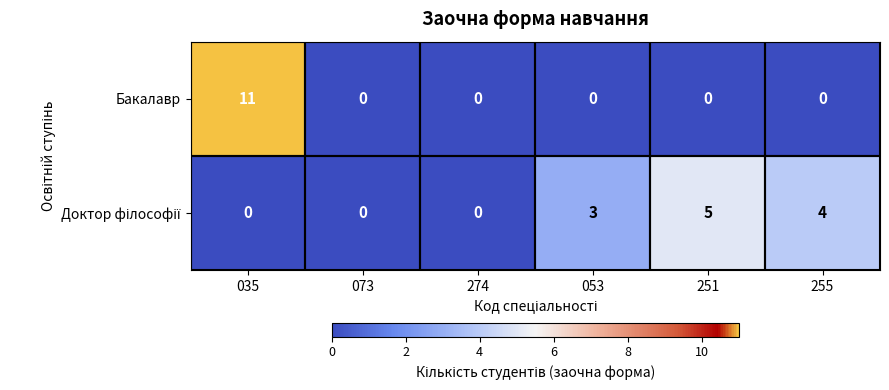

At which category does the chart reach its peak across all series?

035